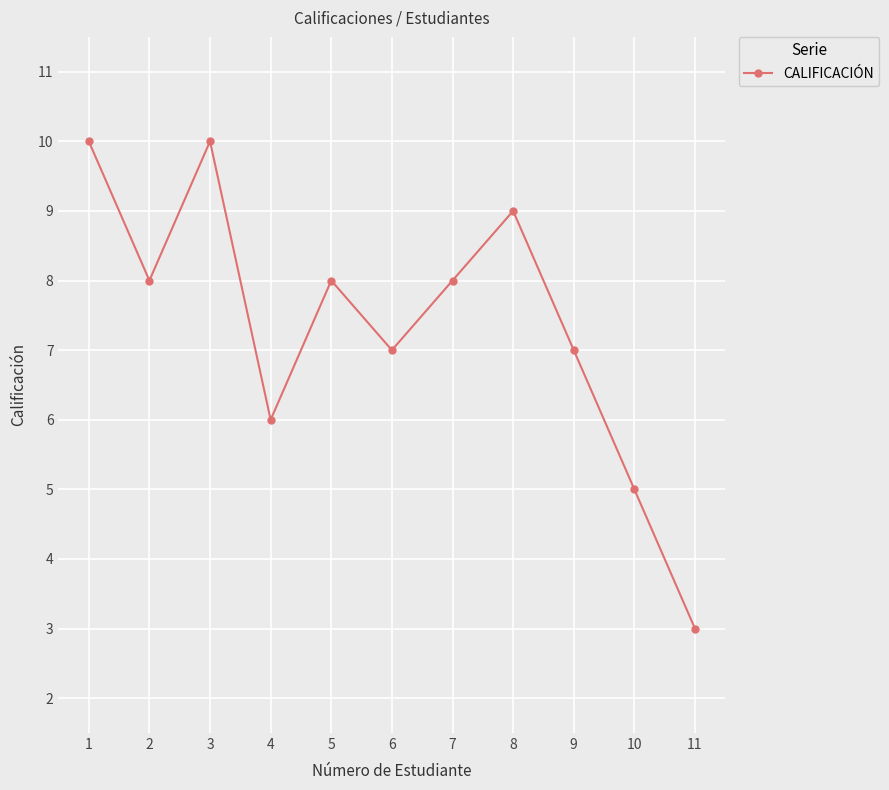

What is the value of the 2nd point from the left?

8